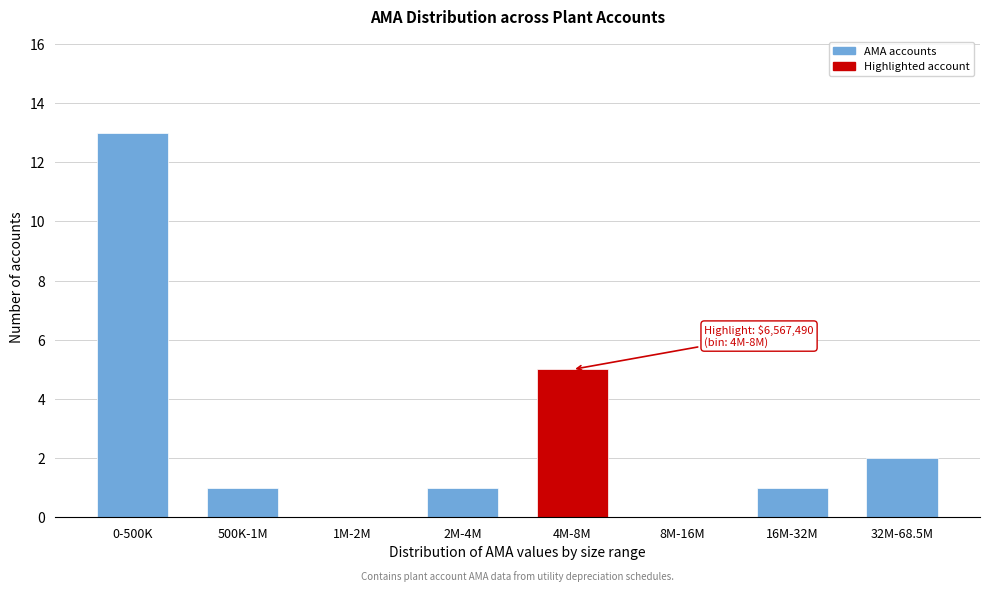

Reading right to left, list all the values displayed in this chart.

32M-68.5M=2	16M-32M=1	8M-16M=0	4M-8M=5	2M-4M=1	1M-2M=0	500K-1M=1	0-500K=13